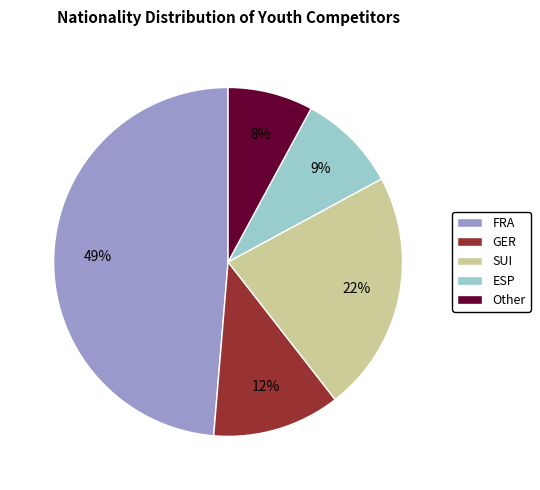

Does ESP account for over 50% of the chart?

No